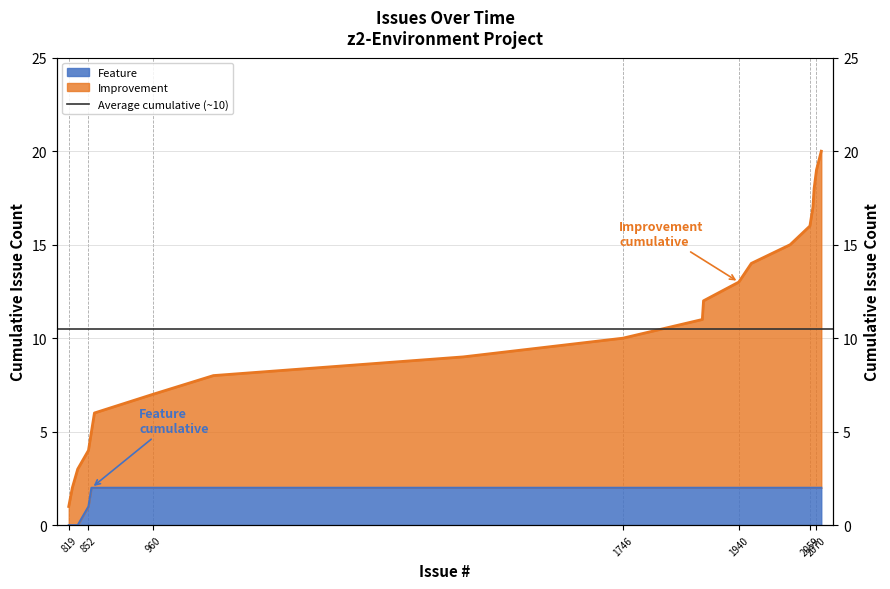

Where does the data first go above 11?

1881